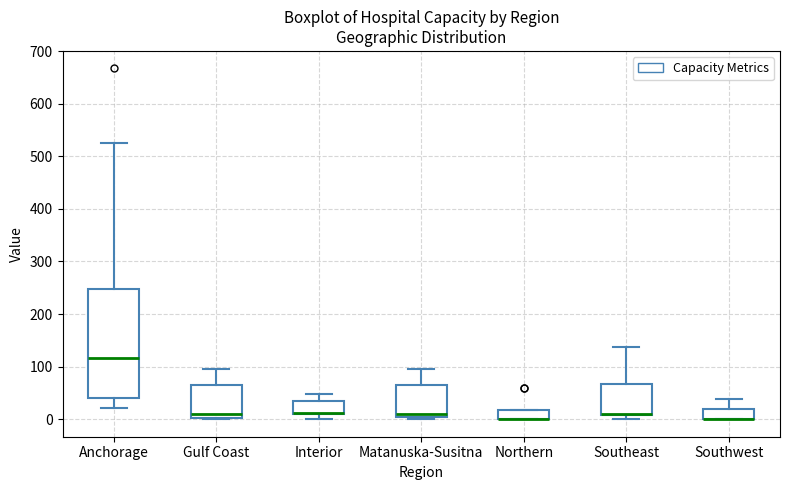

Which box is the tallest, from its lower edge to its upper edge?

Anchorage